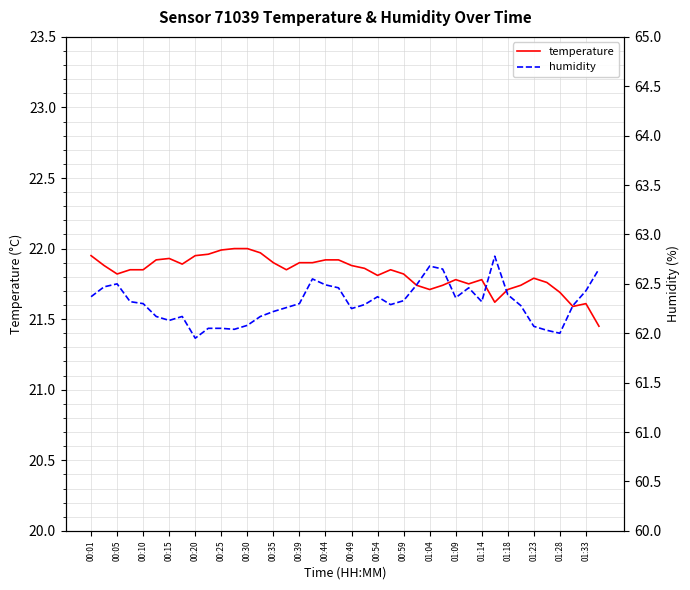

What is the difference between the maximum and minimum values in the temperature series?

0.6